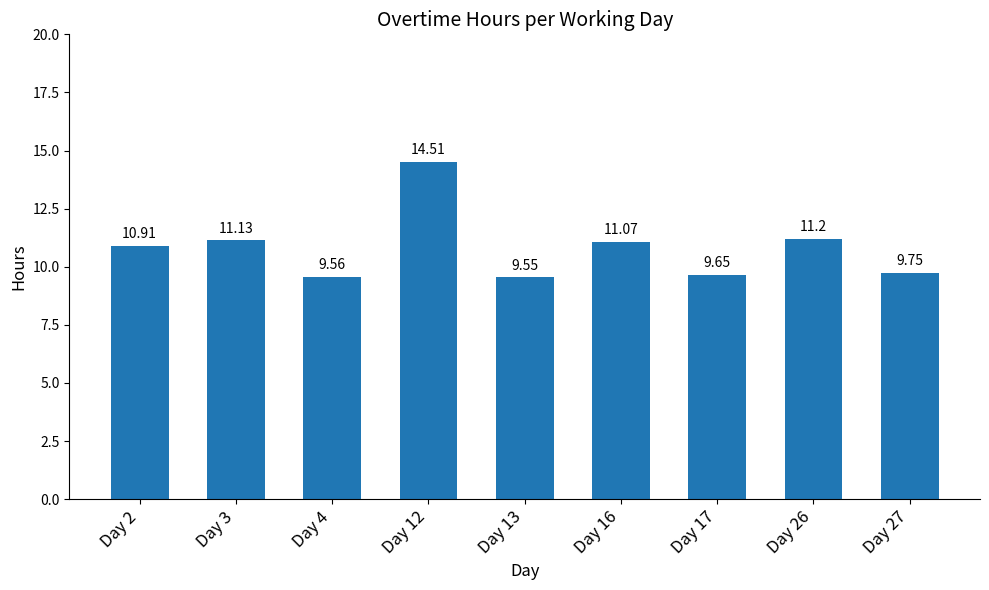

The chart shows a value of 9.6 at Day 4. True or false?

True